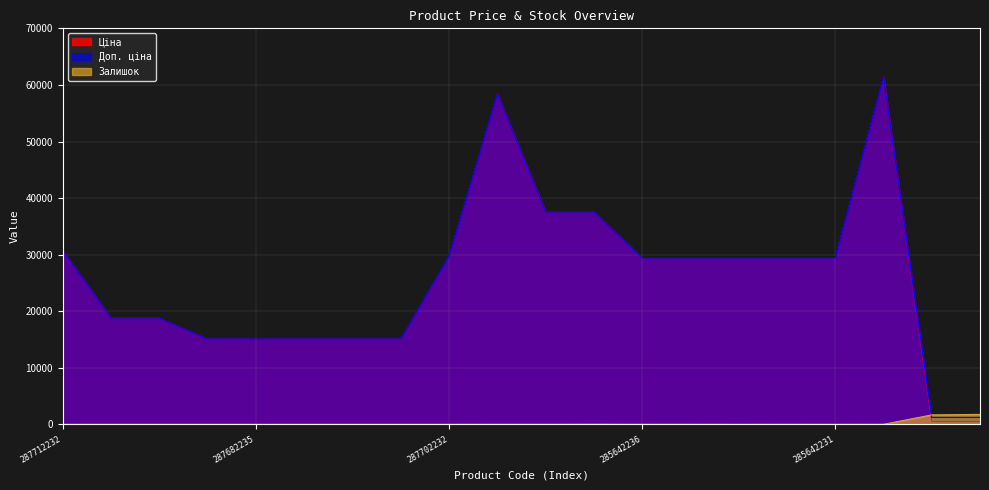

Count the number of categories in the chart.

20